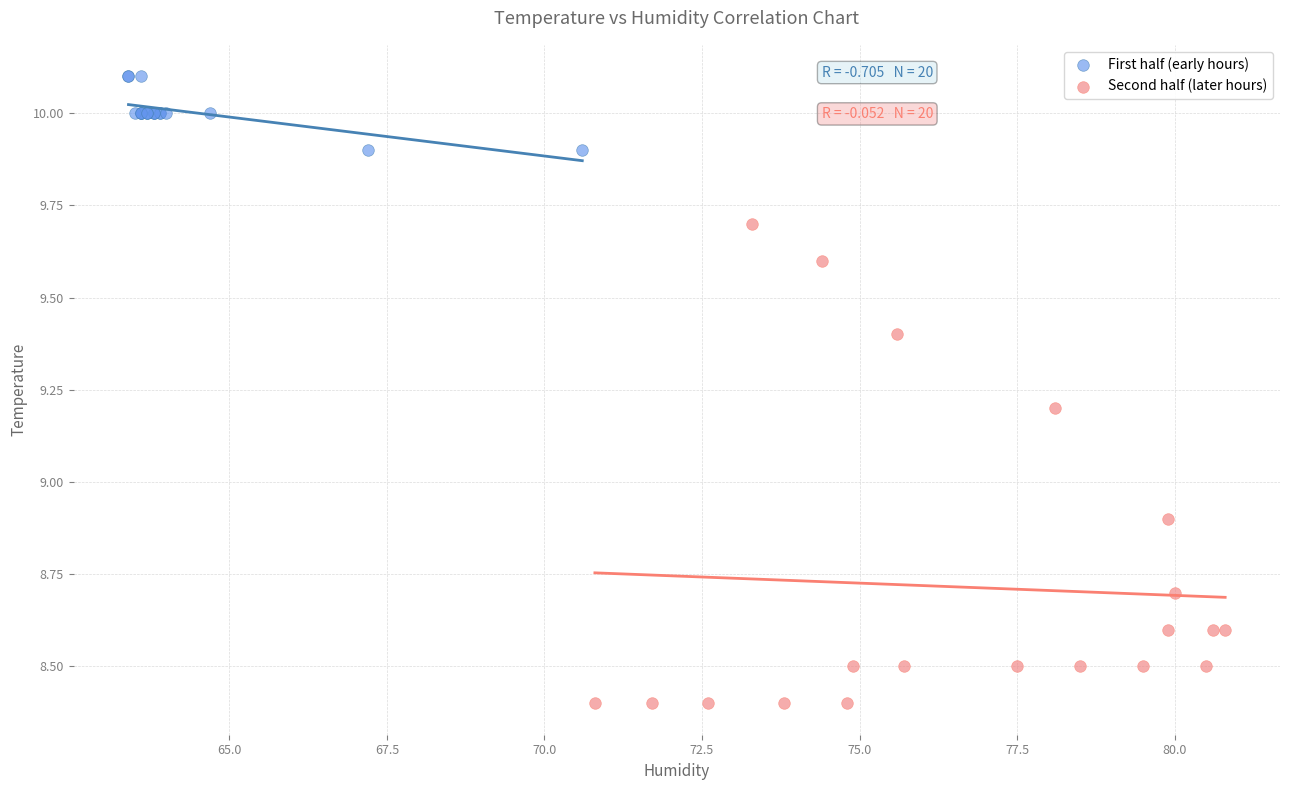

Which series contains the highest Y value?

First half (early hours)